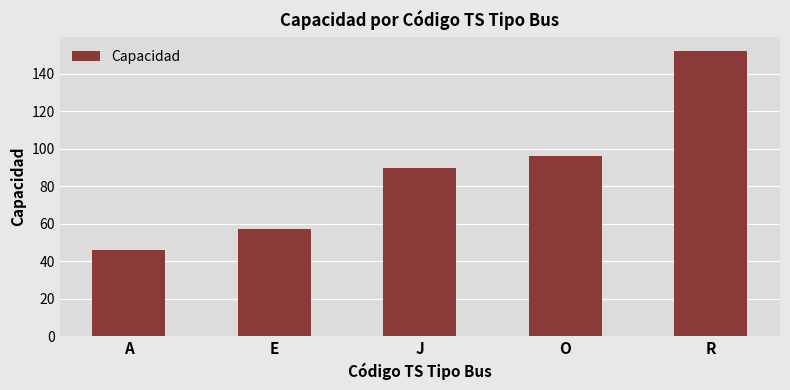

Count the number of data series in this chart.

1